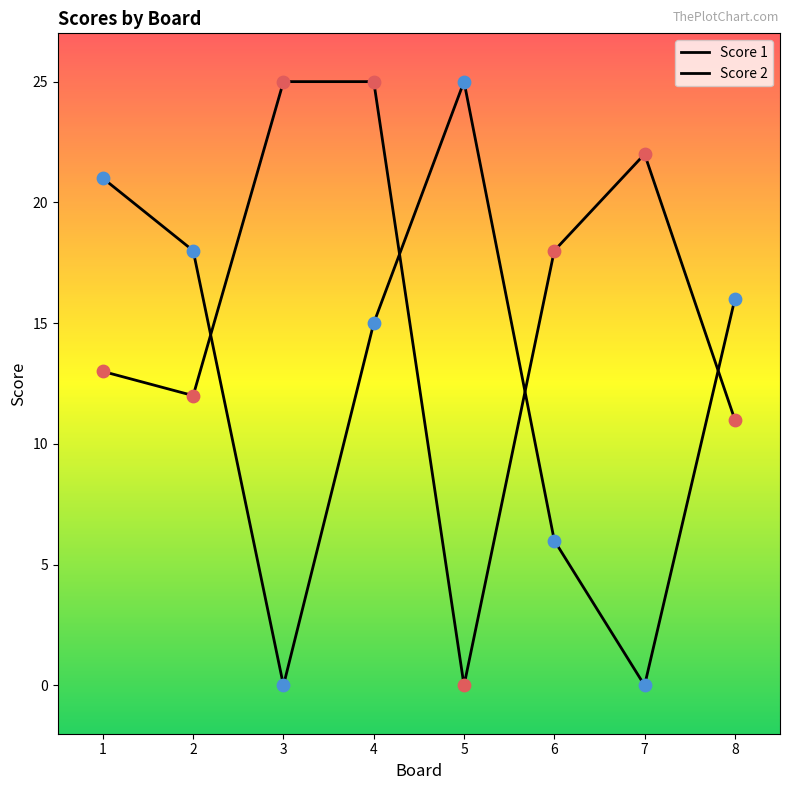

Is this an area chart (filled region under the line)?

No